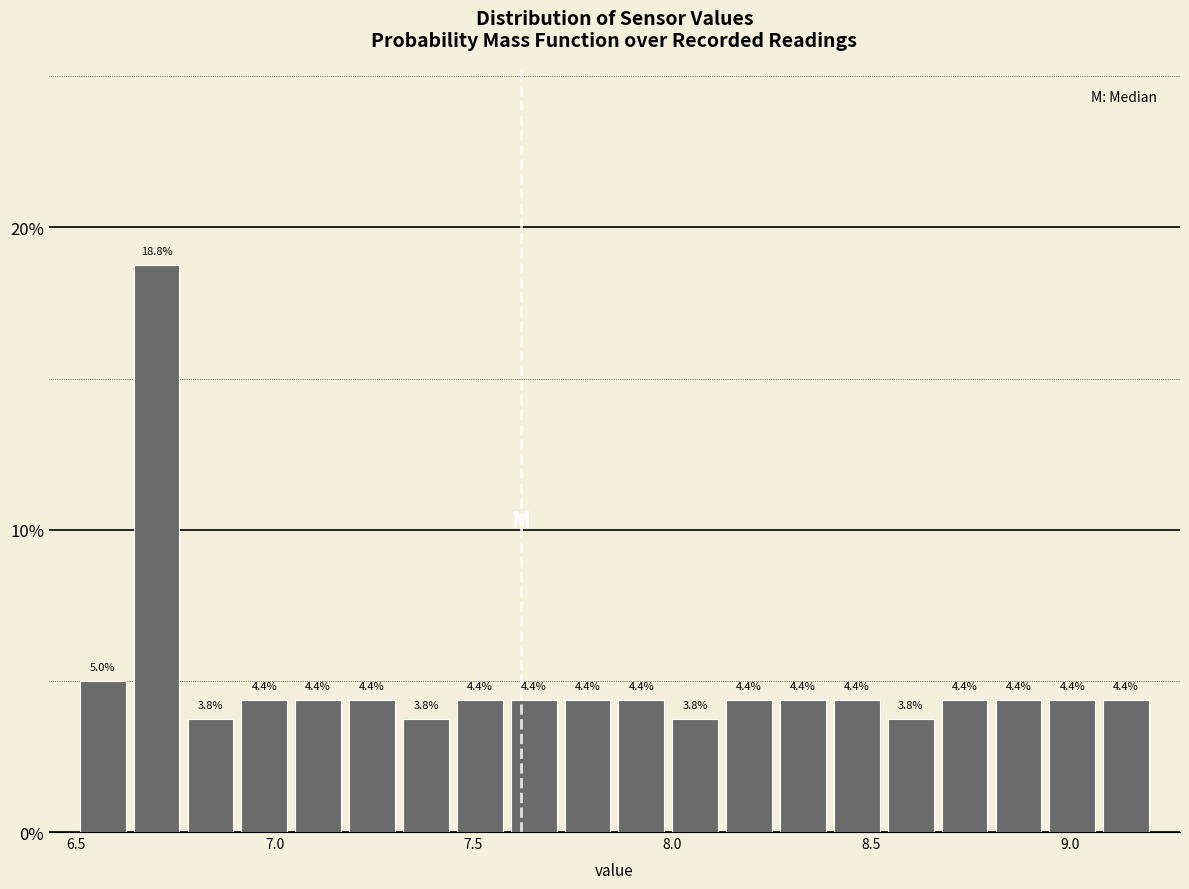

Around what value on the x-axis is the tallest bar? Give the approximate position of its centre, as read against the axis.

6.70